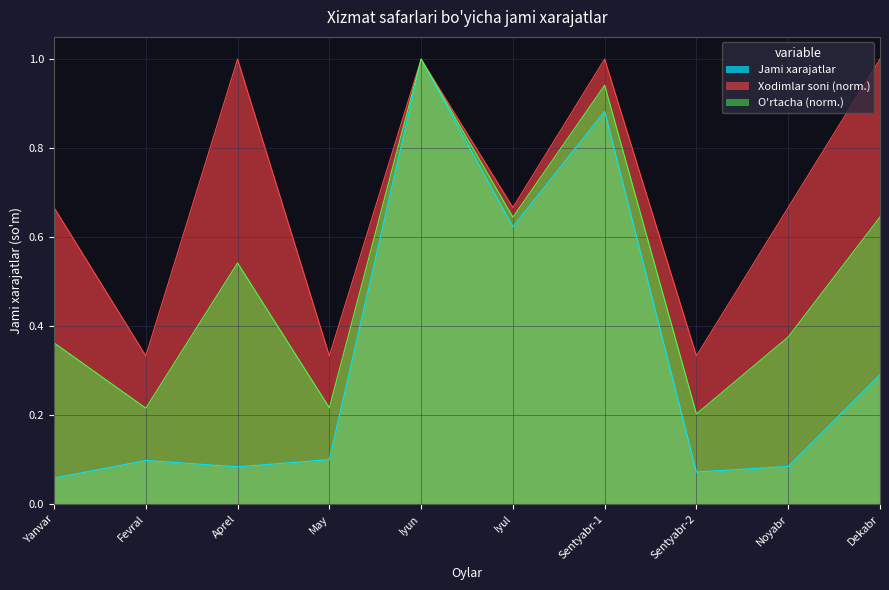

Does the chart display data point markers on the line(s)?

No